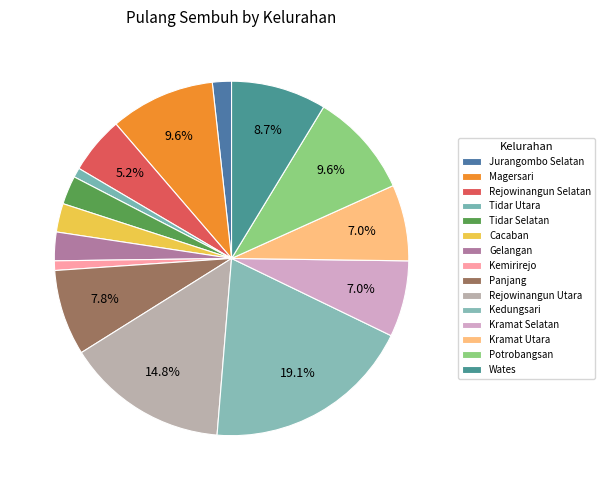

Rank the categories by value from highest to lowest.

Kedungsari, Rejowinangun Utara, Magersari, Potrobangsan, Wates, Panjang, Kramat Selatan, Kramat Utara, Rejowinangun Selatan, Tidar Selatan, Cacaban, Gelangan, Jurangombo Selatan, Tidar Utara, Kemirirejo